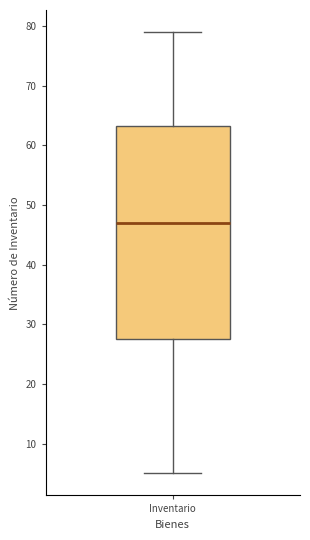

Where does the upper whisker of the box for Inventario end on the y-axis? The values are not printed on the chart, so give them approximately, as read against the axis.

79